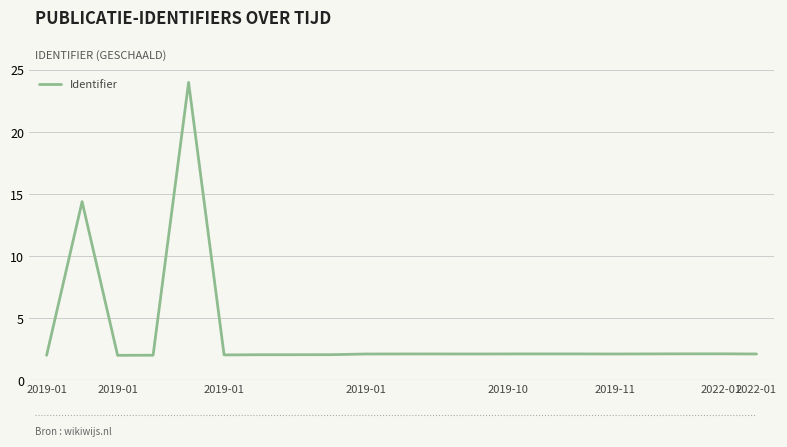

What is the smallest value displayed?

2.0